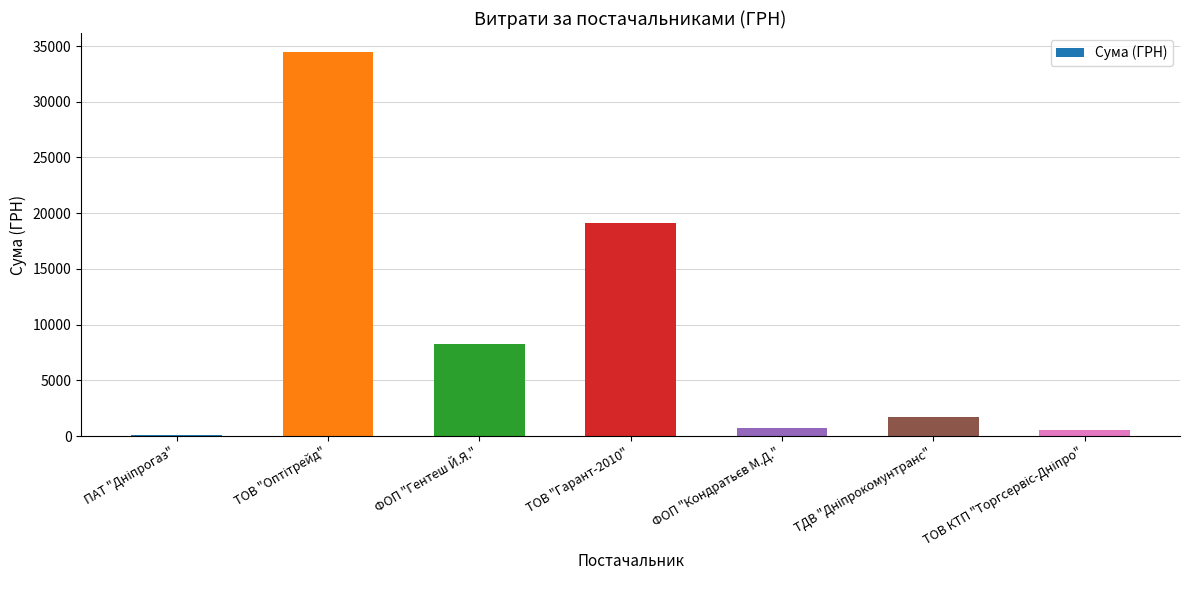

What is the maximum value shown in the chart?

34447.0